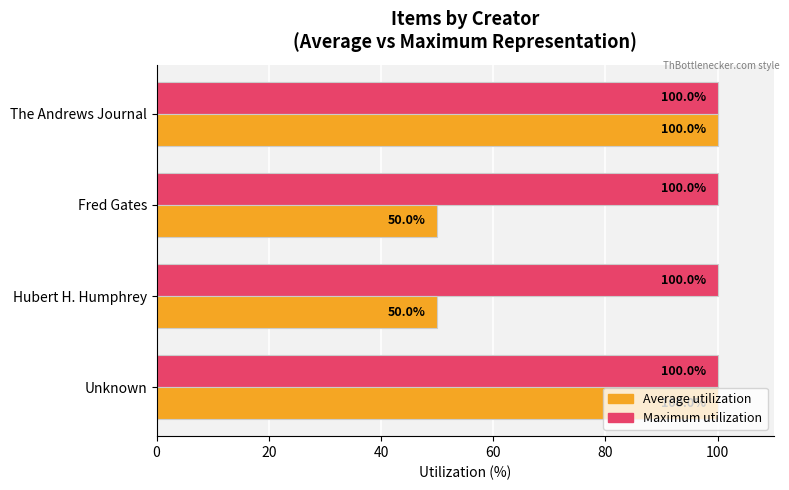

What is the minimum value shown in the chart?

50